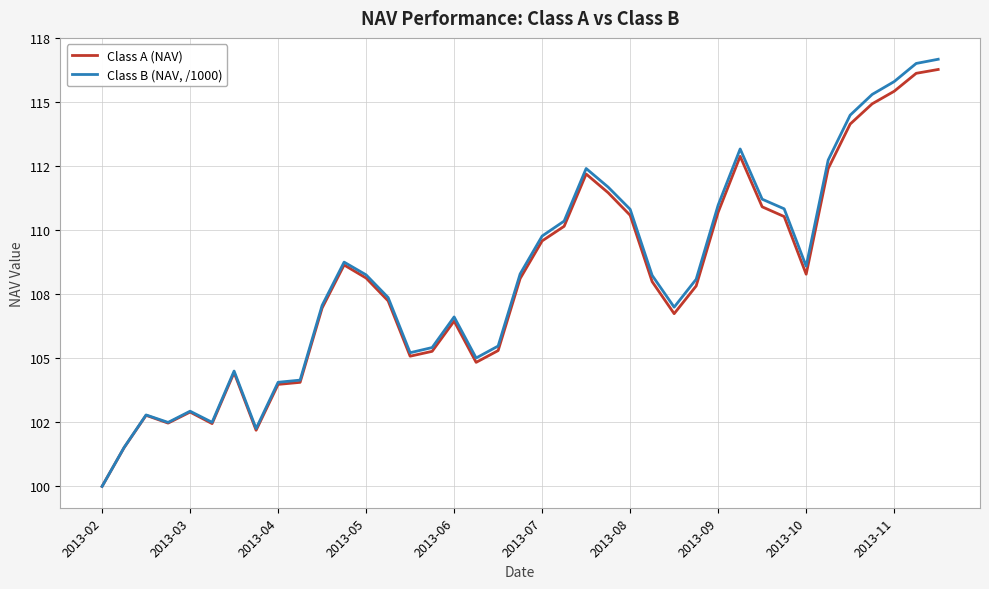

Does the chart have visible grid lines?

Yes